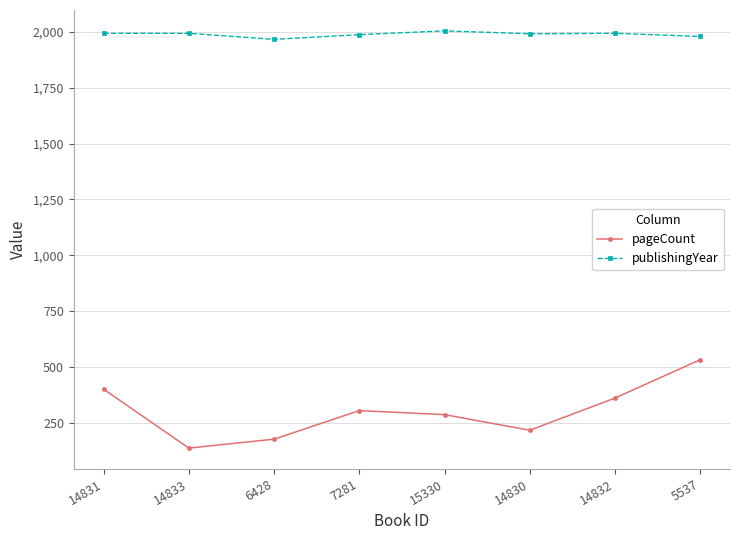

At how many categories does at least one series exceed 1507?

8